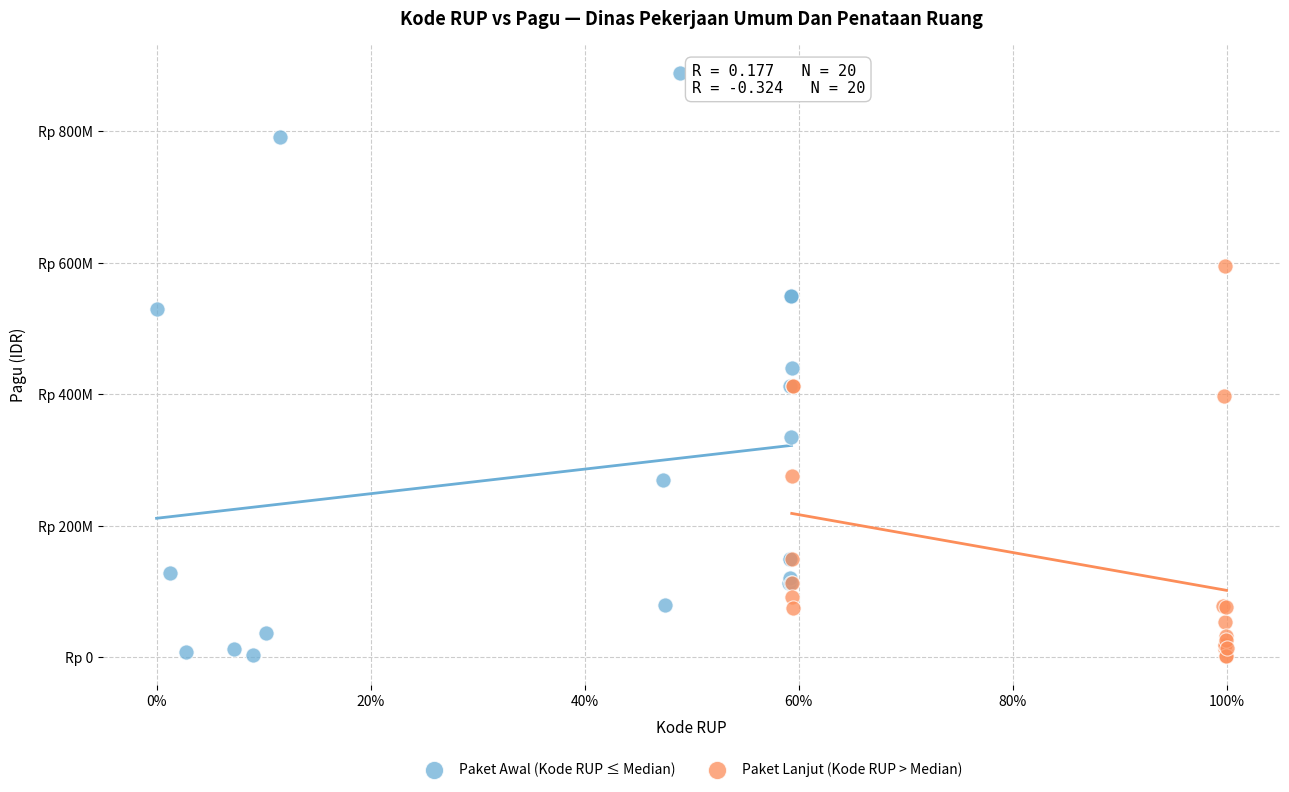

What are all the series names shown in the legend?

Paket Awal (Kode RUP ≤ Median), Paket Lanjut (Kode RUP > Median)